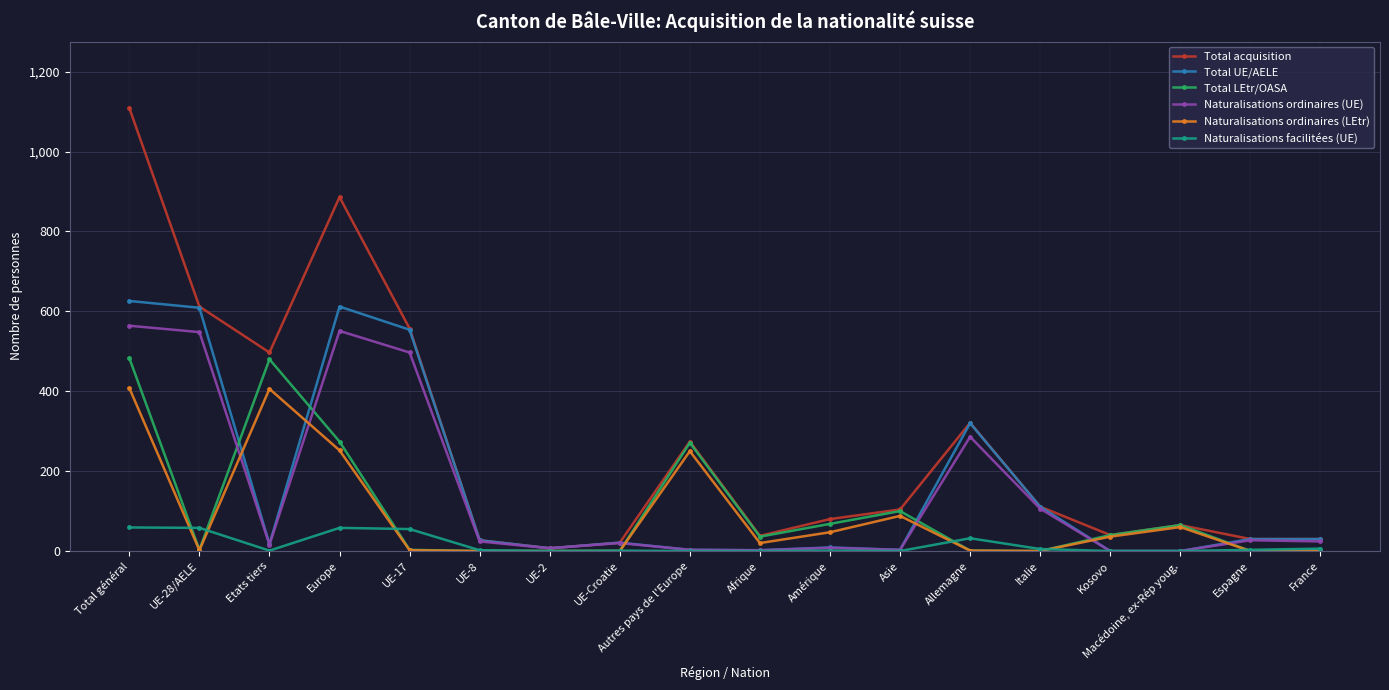

Which category has the highest value across all series?

Total général